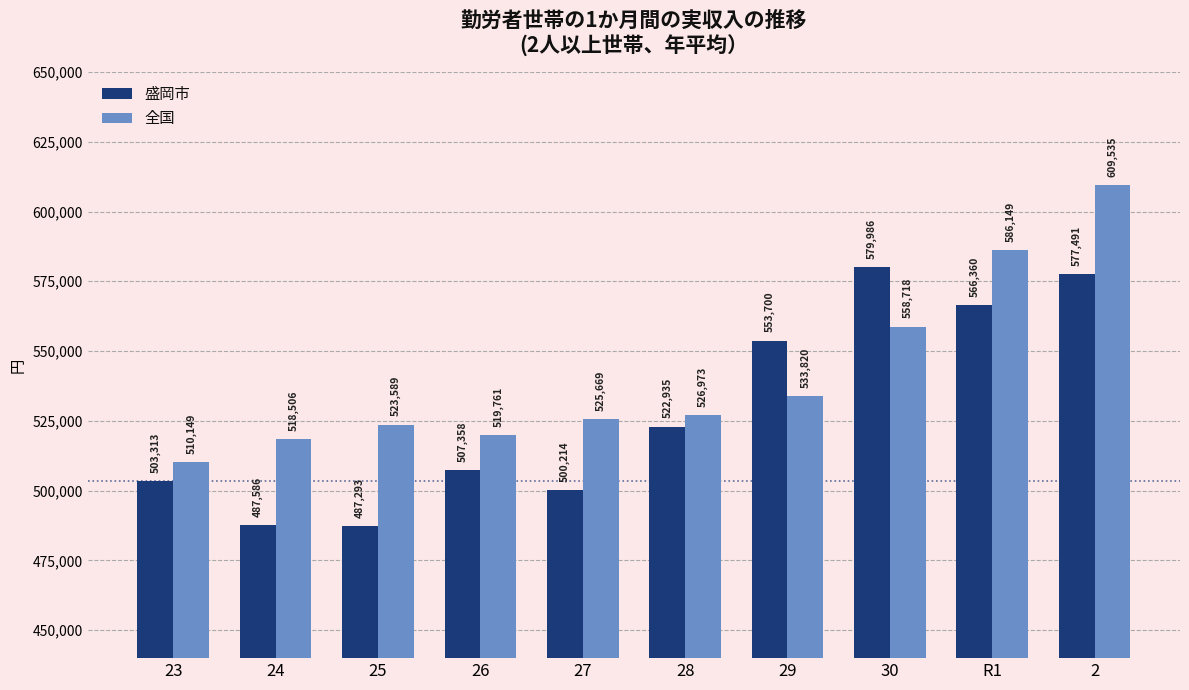

Are the bars grouped side by side (vs. stacked)?

Yes